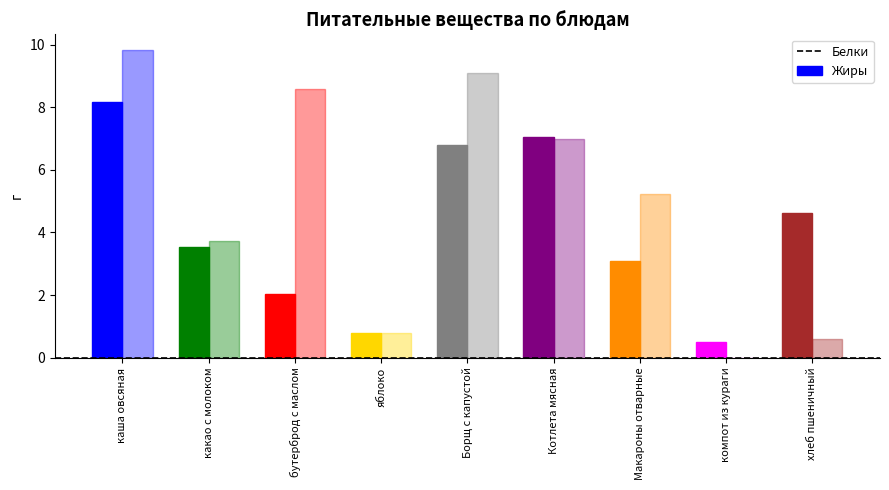

How many data points in Жиры are above 5?

5